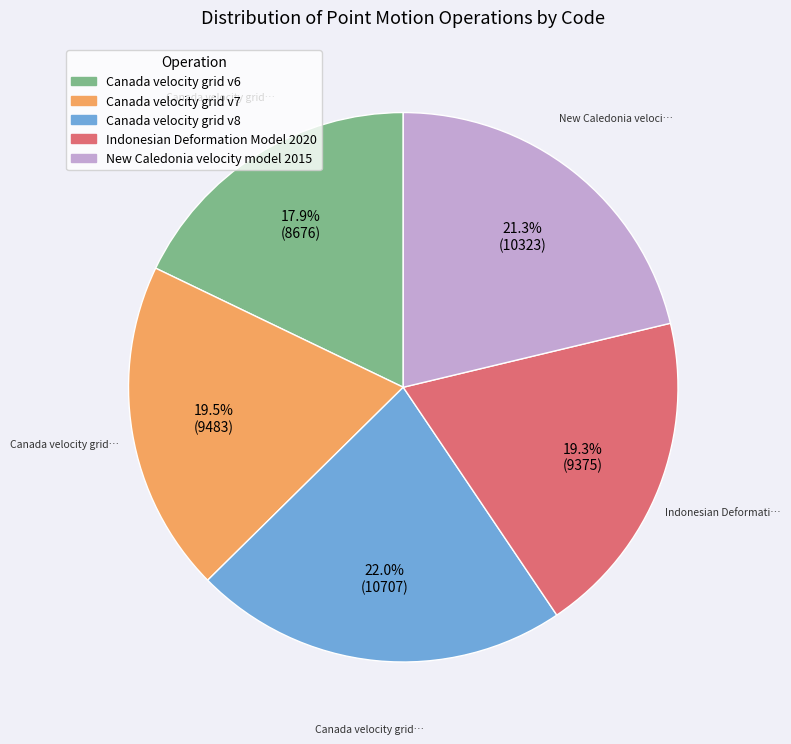

What is the ratio of the value at Canada velocity grid v8 to the value at Canada velocity grid v6?

1.2